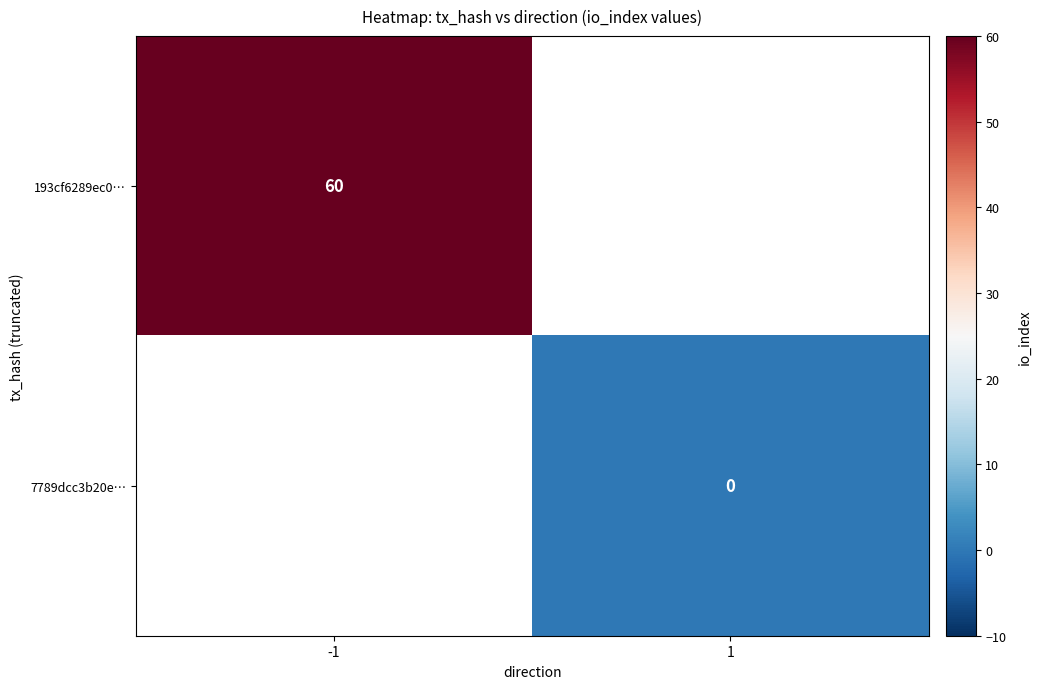

True or false: 193cf6289ec0… has a value of 20 at -1.

False